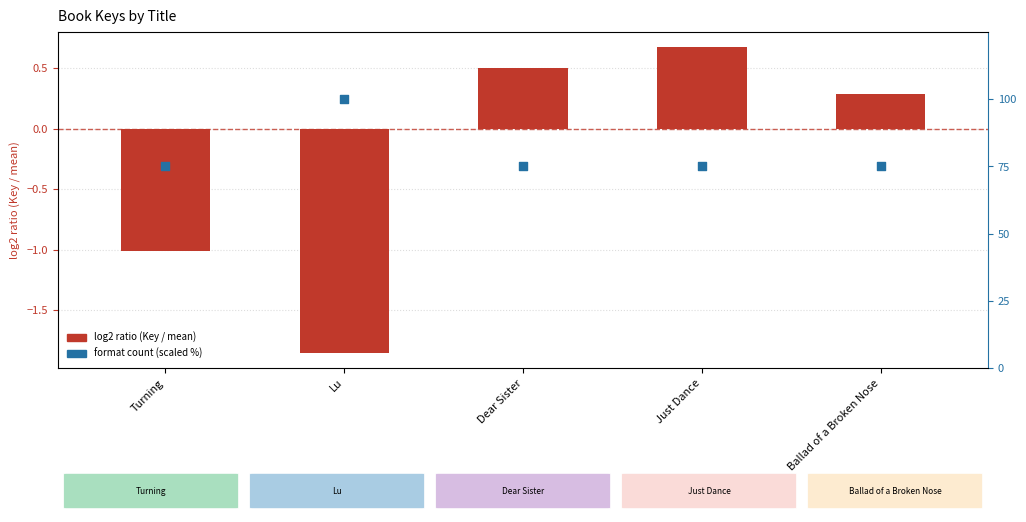

What is the total value across all series at Ballad of a Broken Nose?

75.3